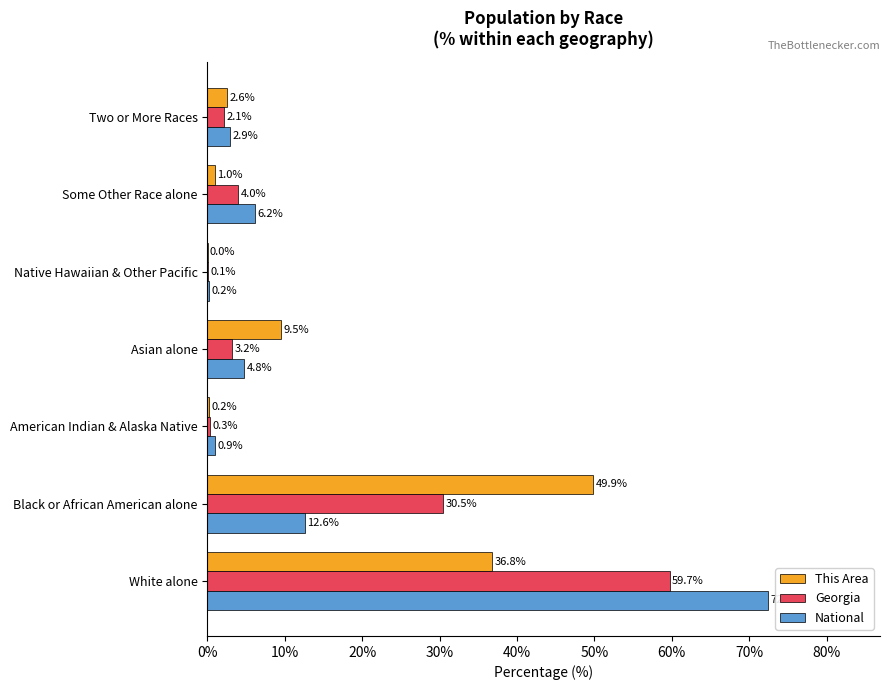

What is the sum of all This Area values?

100.0